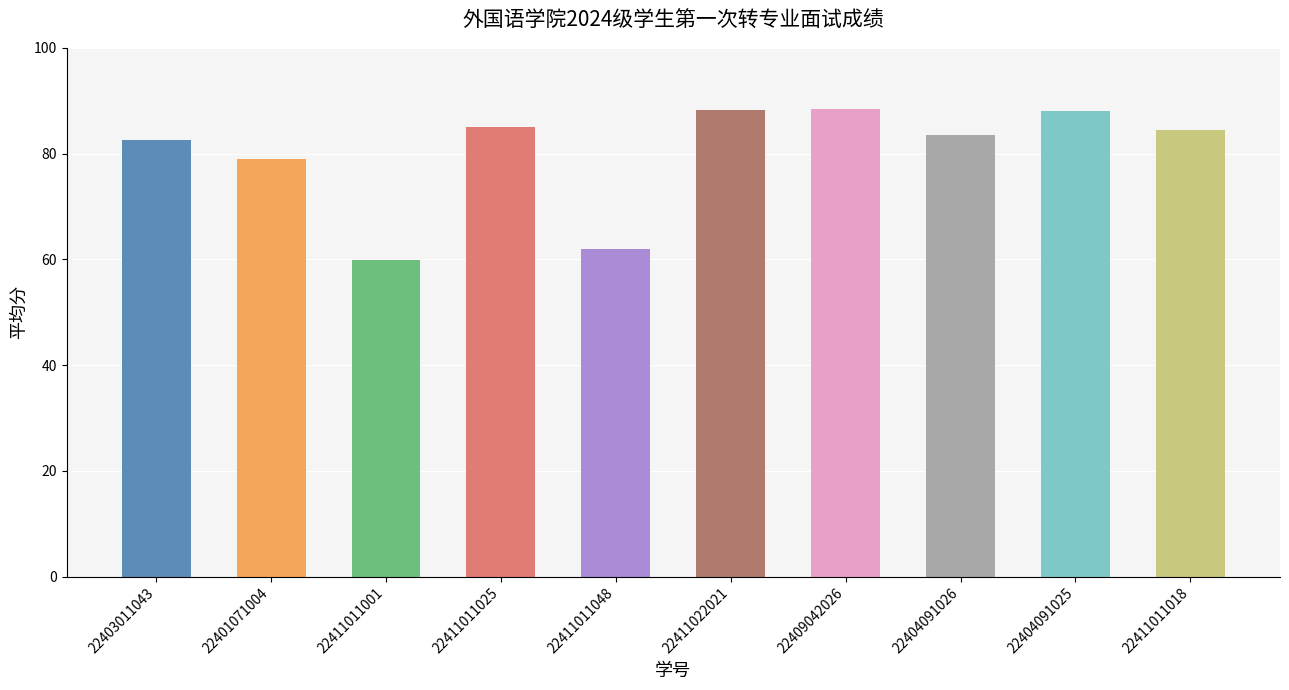

What is the difference between the values at 22411011048 and 22401071004?

17.0